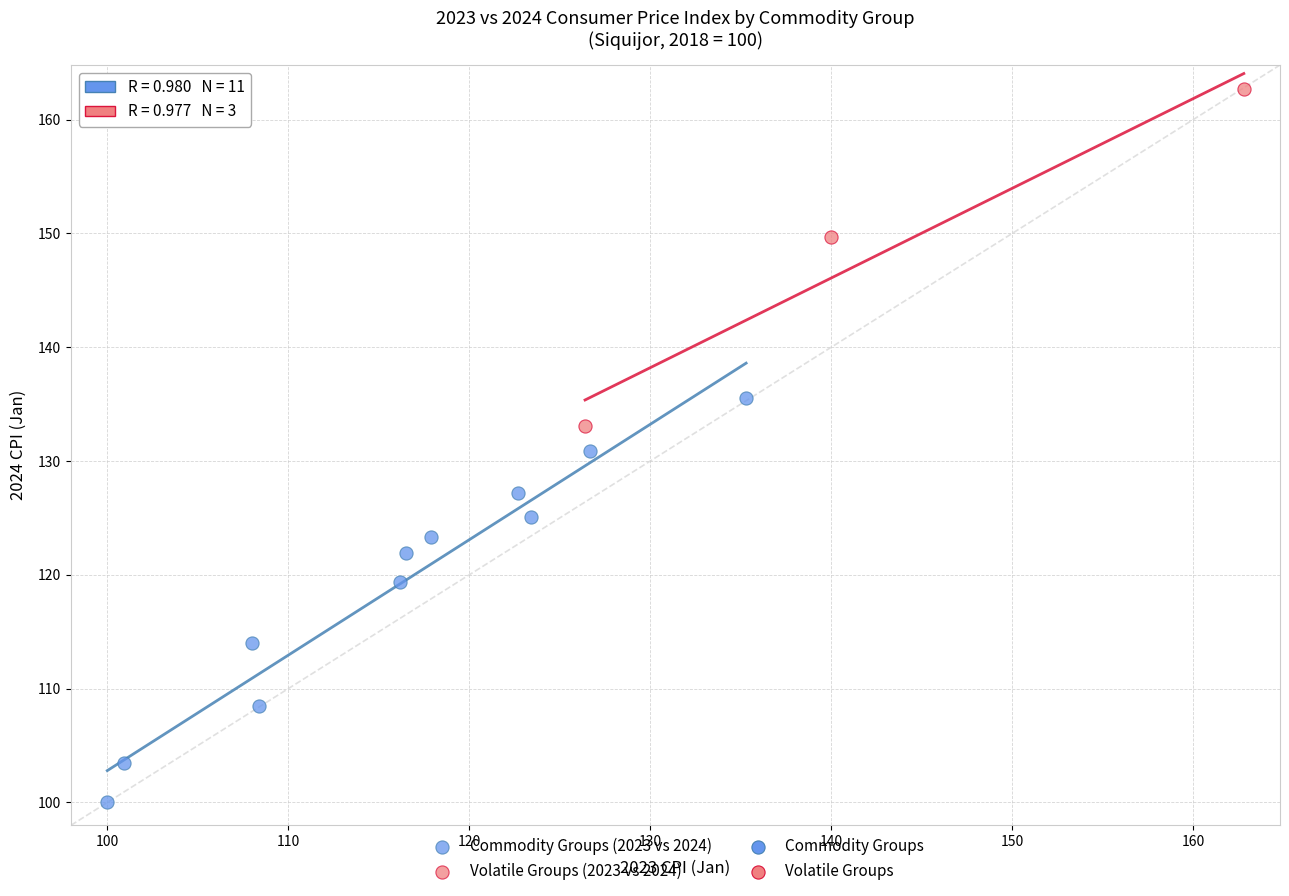

Which series contains the lowest Y value?

Commodity Groups (2023 vs 2024)